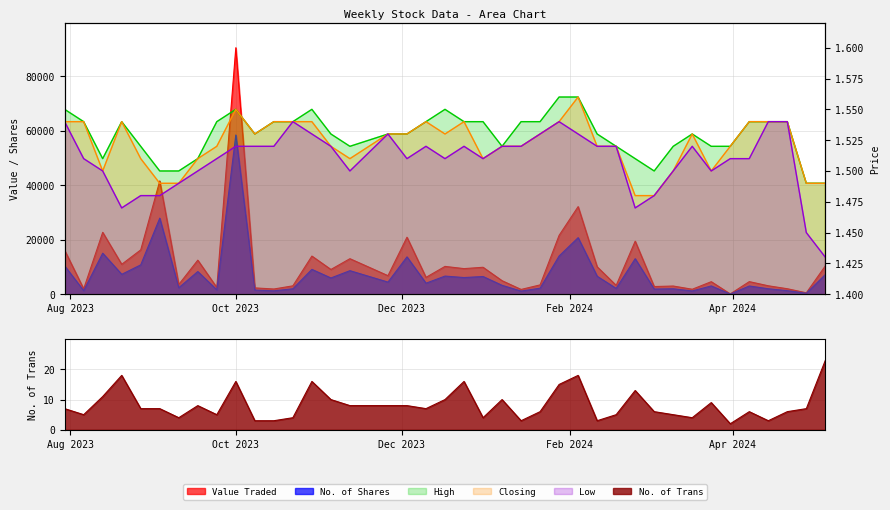

Is the value of Low at 38 greater than the value of Closing at 22?

No